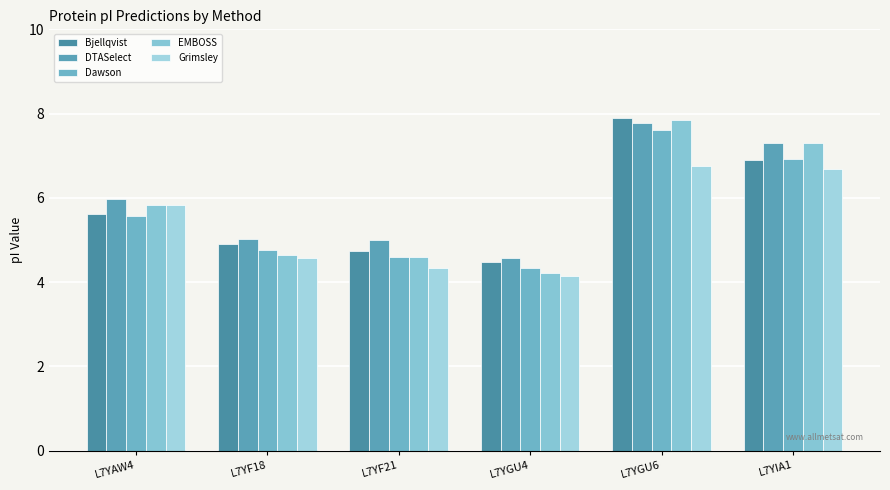

What is the sum of the DTASelect values at L7YF18 and L7YIA1?

12.3